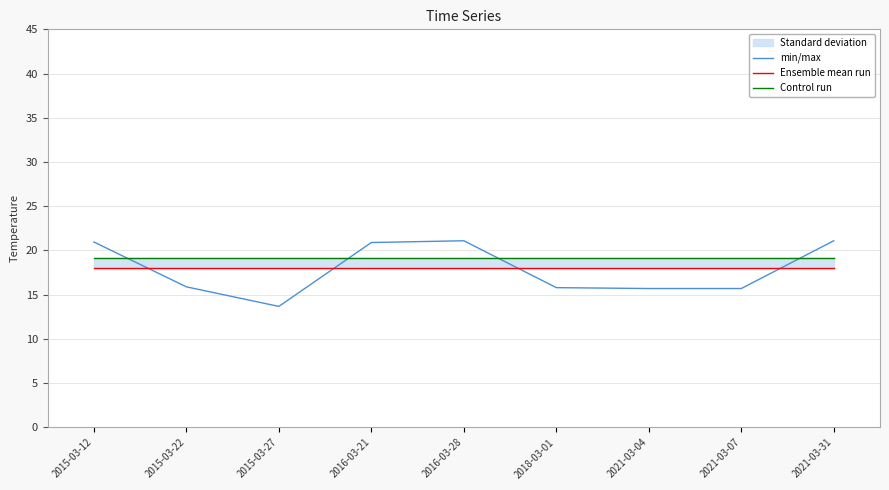

What is the sum of the Ensemble mean run values at 2015-03-12 and 2016-03-28?

36.0